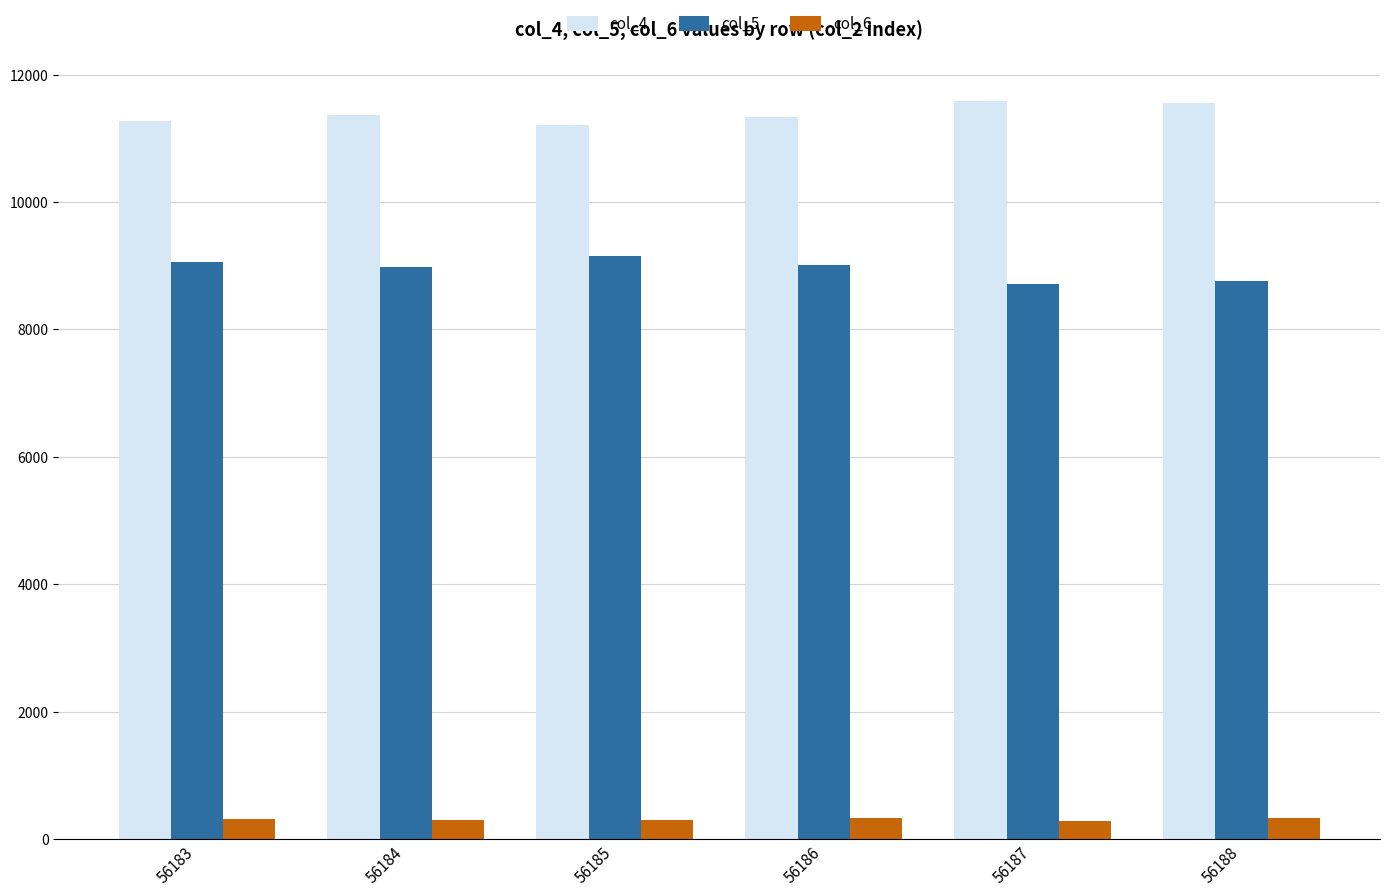

True or false: col_5 has a value of 9065 at 56183.

True